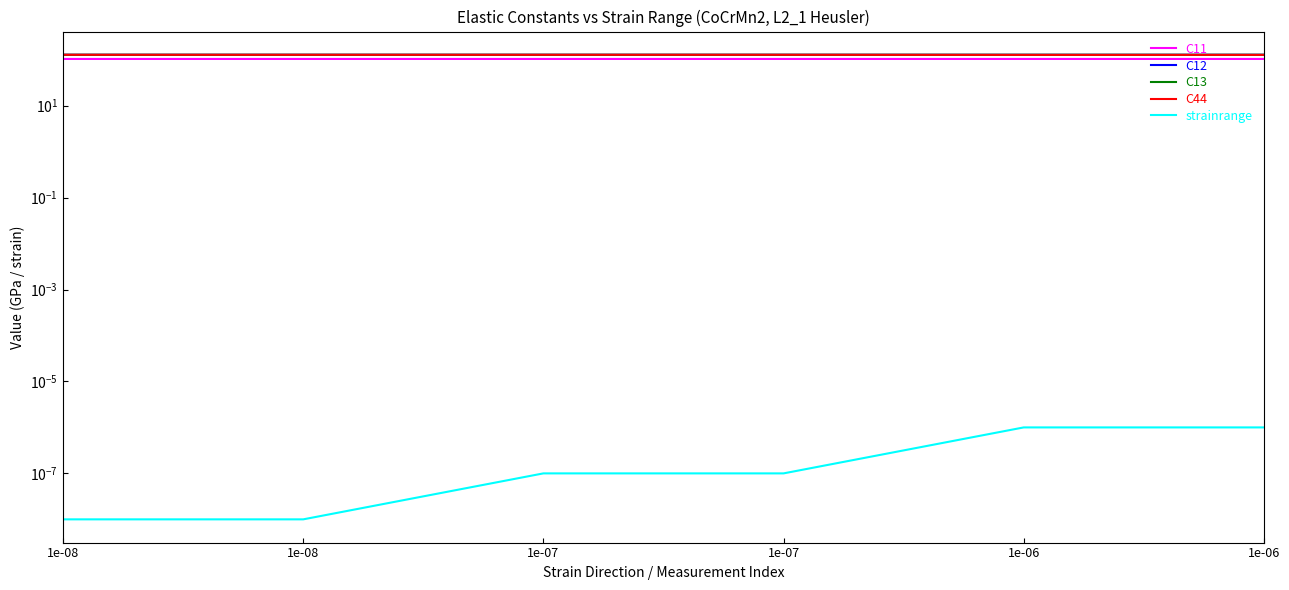

What is the sum of all C11 values?

621.6